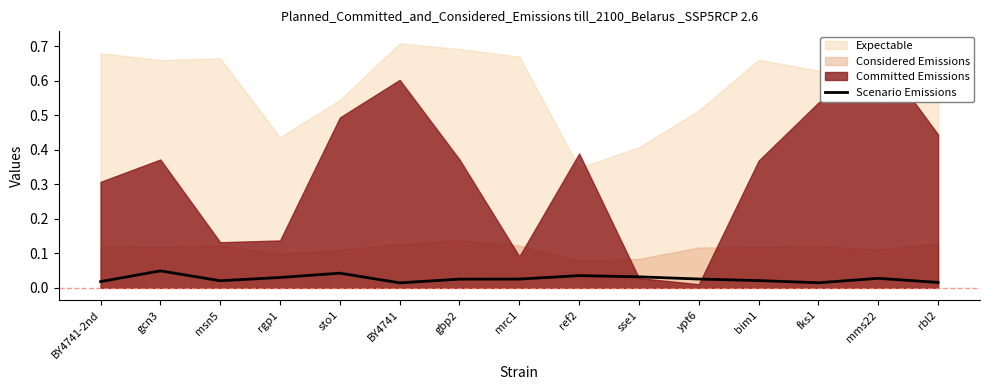

List the labels in order of value, smallest first.

BY4741, fks1, rbl2, BY4741-2nd, msn5, bim1, gbp2, mrc1, ypt6, mms22, rgp1, sse1, ref2, sto1, gcn3